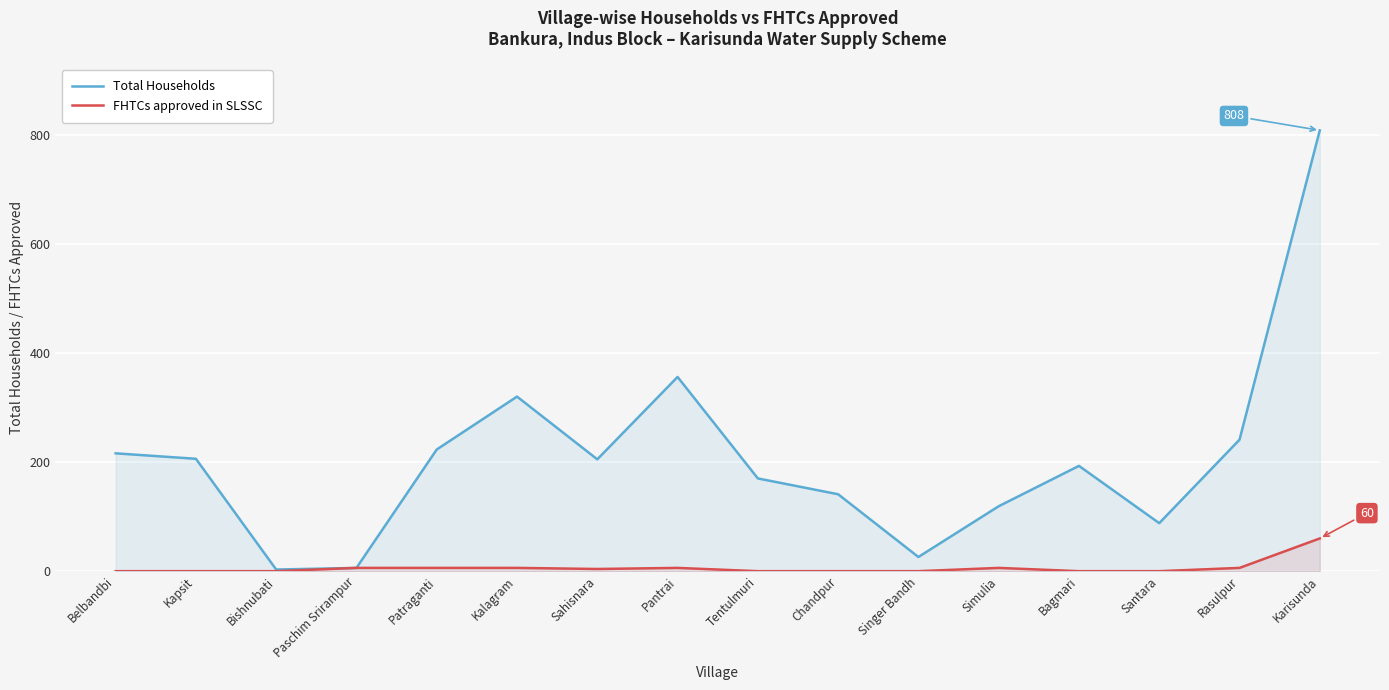

Reading left to right, extract all data points from this chart.

Total Households: Belbandbi=216	Kapsit=206	Bishnubati=3	Paschim Srirampur=6	Patraganti=223	Kalagram=320	Sahisnara=205	Pantrai=356	Tentulmuri=170	Chandpur=141	Singer Bandh=26	Simulia=119	Bagmari=193	Santara=88	Rasulpur=241	Karisunda=808
FHTCs approved in SLSSC: Belbandbi=0	Kapsit=0	Bishnubati=0	Paschim Srirampur=6	Patraganti=6	Kalagram=6	Sahisnara=4	Pantrai=6	Tentulmuri=0	Chandpur=0	Singer Bandh=0	Simulia=6	Bagmari=0	Santara=0	Rasulpur=6	Karisunda=60